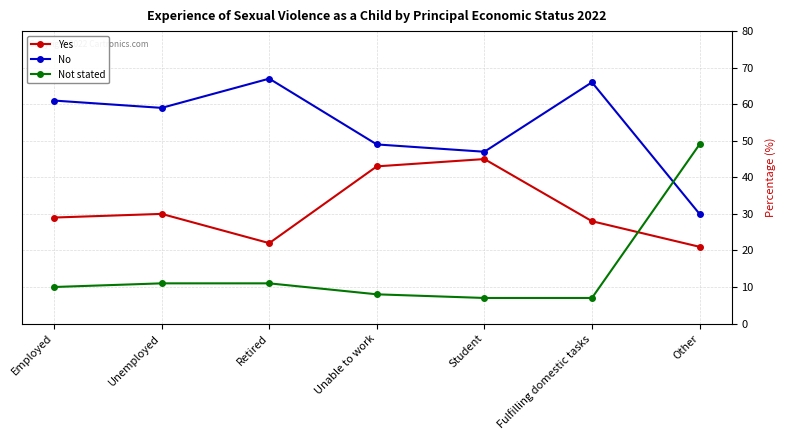

Rank the series by their average value, from highest to lowest.

No, Yes, Not stated